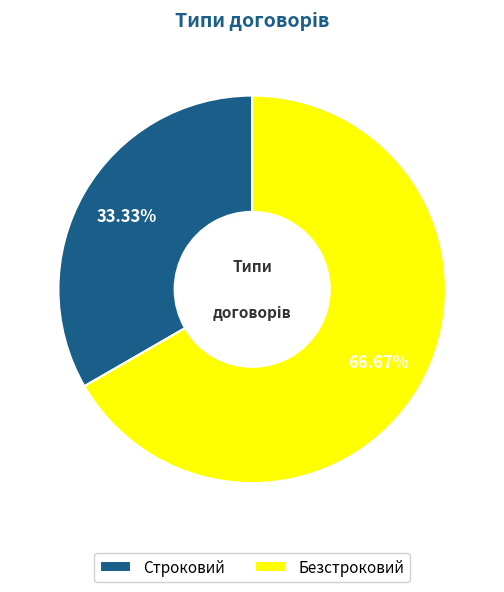

To the nearest percent, what percentage of the pie is Строковий?

33%